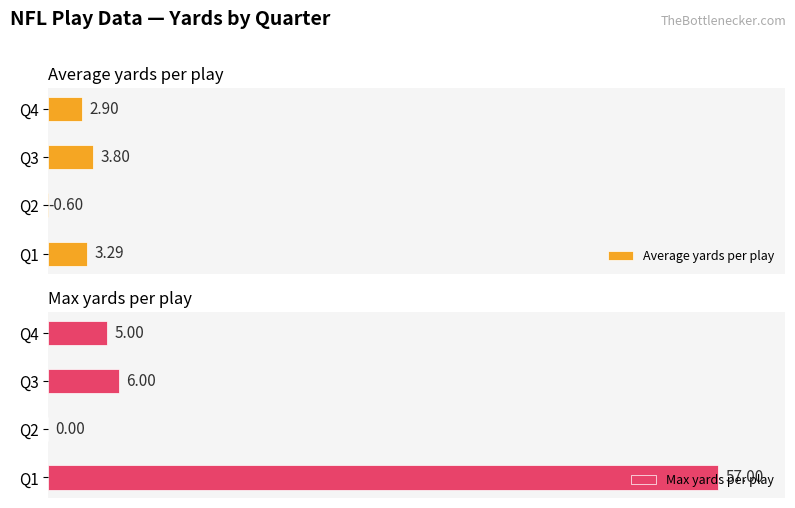

Reading left to right, extract all data points from this chart.

Average yards per play: 3.3	-0.6	3.8	2.9
Max yards per play: 57.0	0.0	6.0	5.0